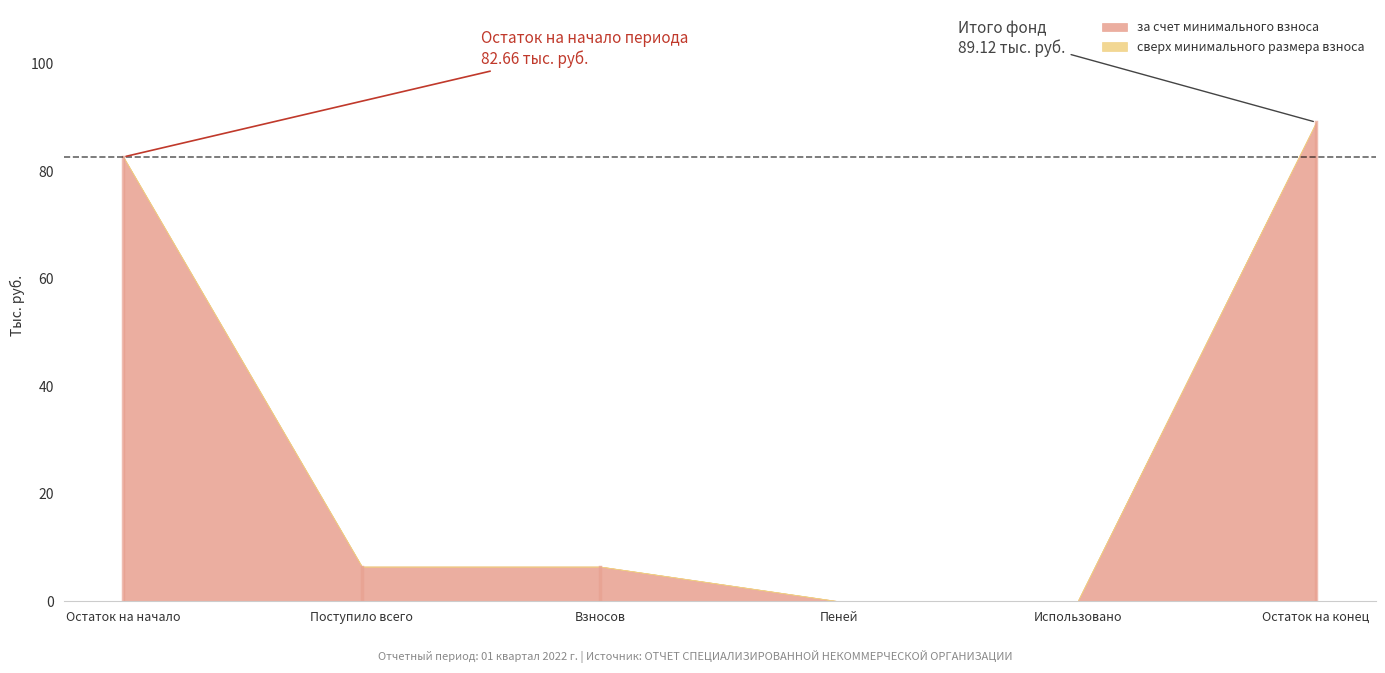

What is the sum of all за счет минимального взноса values?

184.7